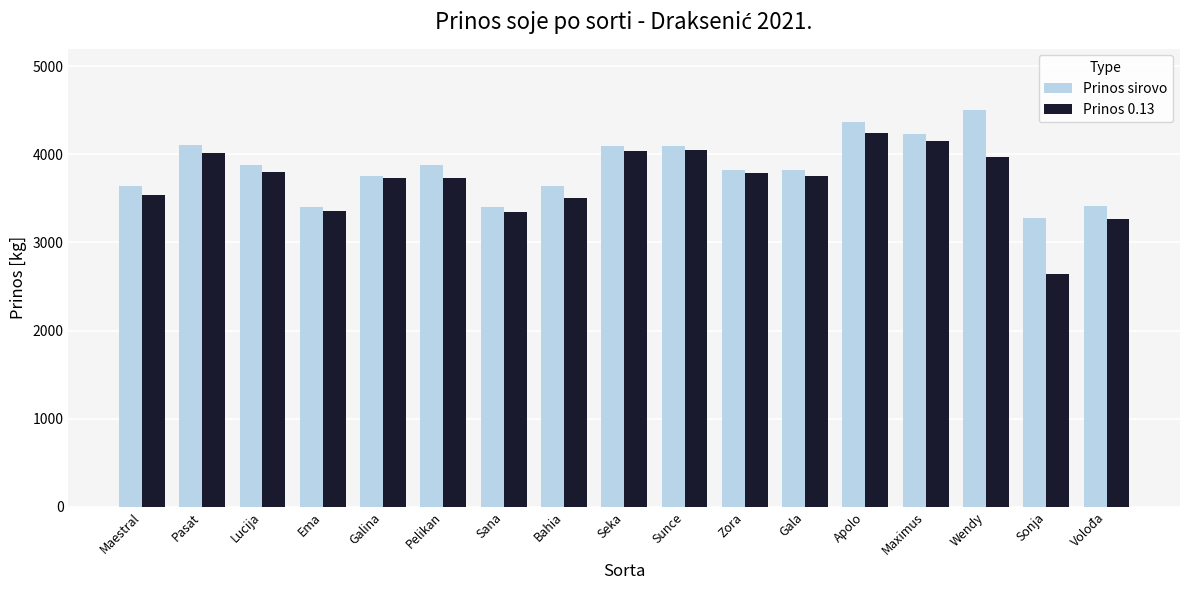

What are all the series names shown in the legend?

Prinos sirovo, Prinos 0.13